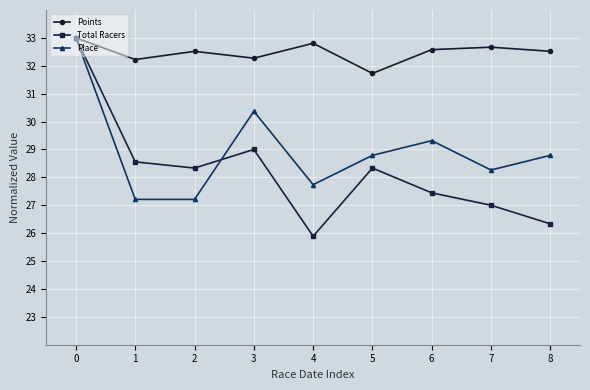

The value of Total Racers at 6 is 27.4. True or false?

True